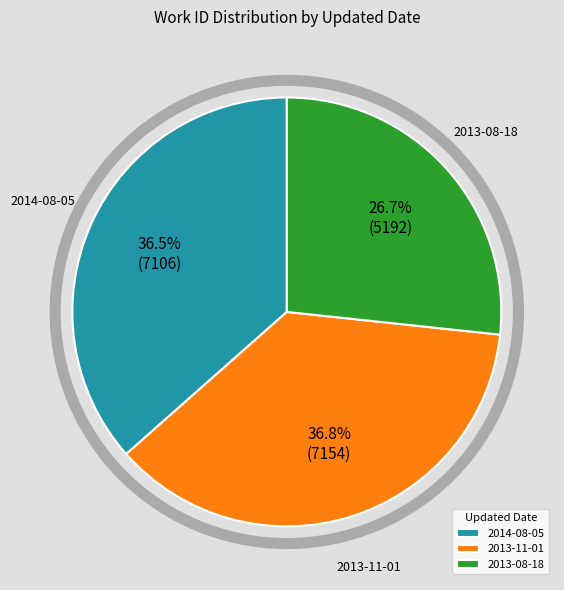

How many segments does this pie chart have?

3